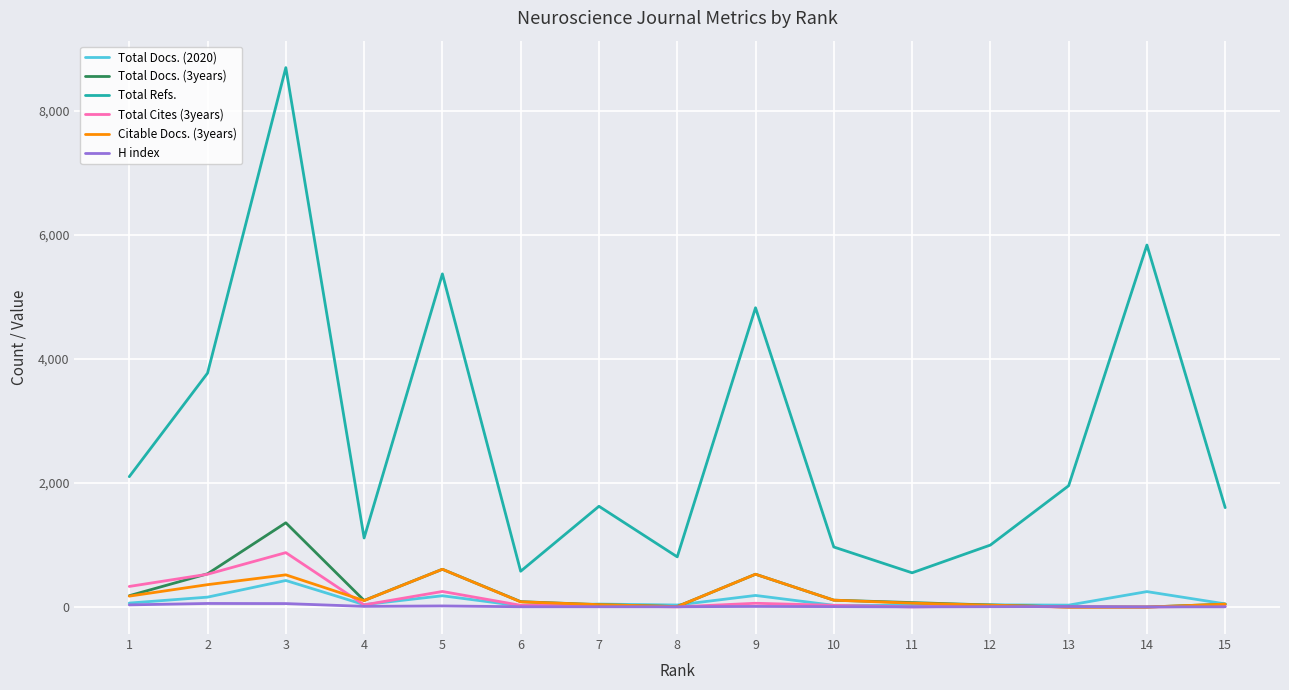

True or false: Total Docs. (2020) and Citable Docs. (3years) cross at least once.

True